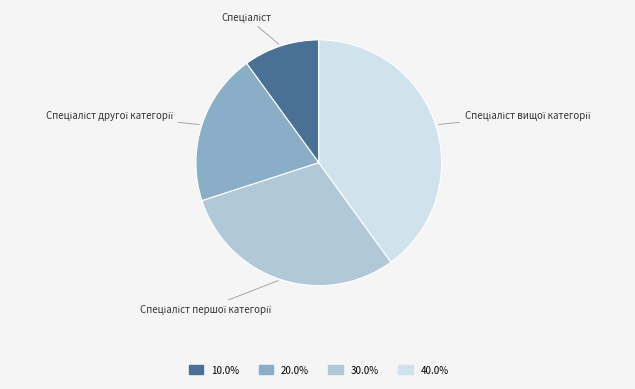

Is there a majority slice in this chart?

No